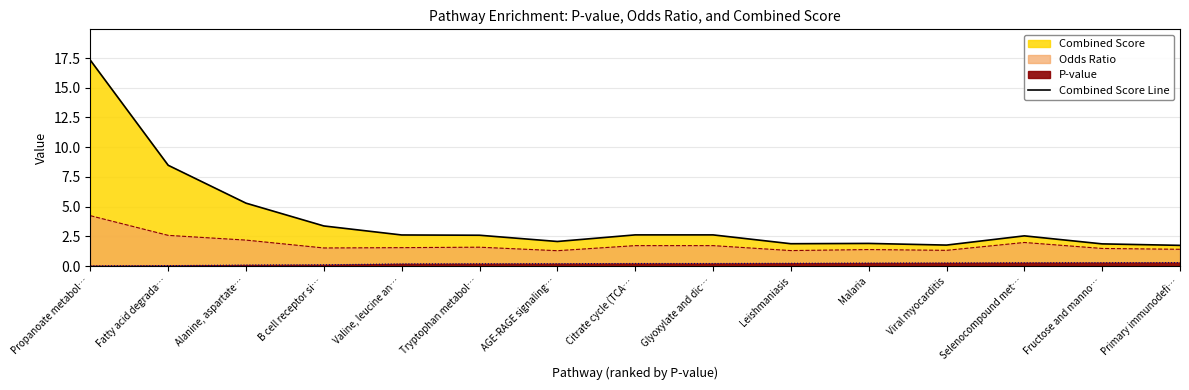

What is the difference between the second highest and minimum values?

6.7